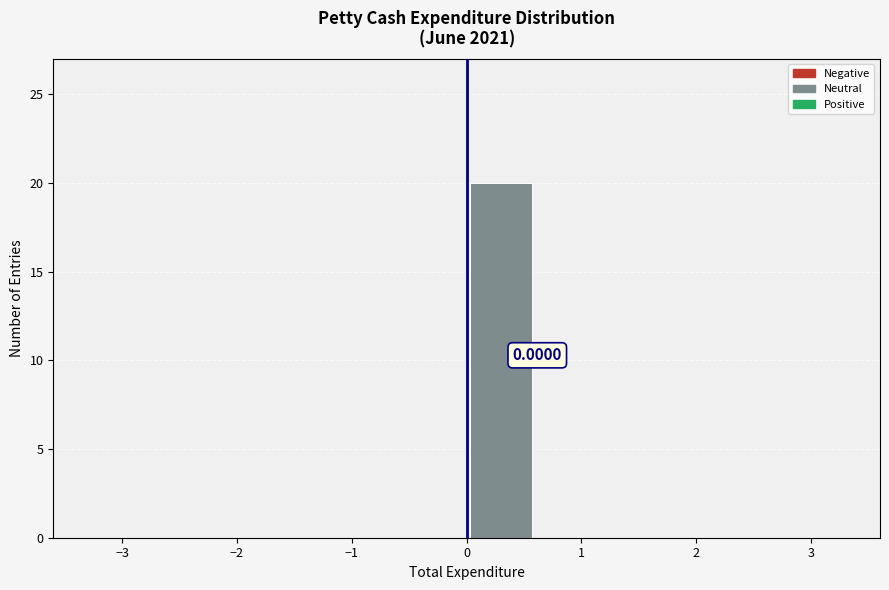

Which range on the x-axis has the tallest bar?

0.0 to 0.6